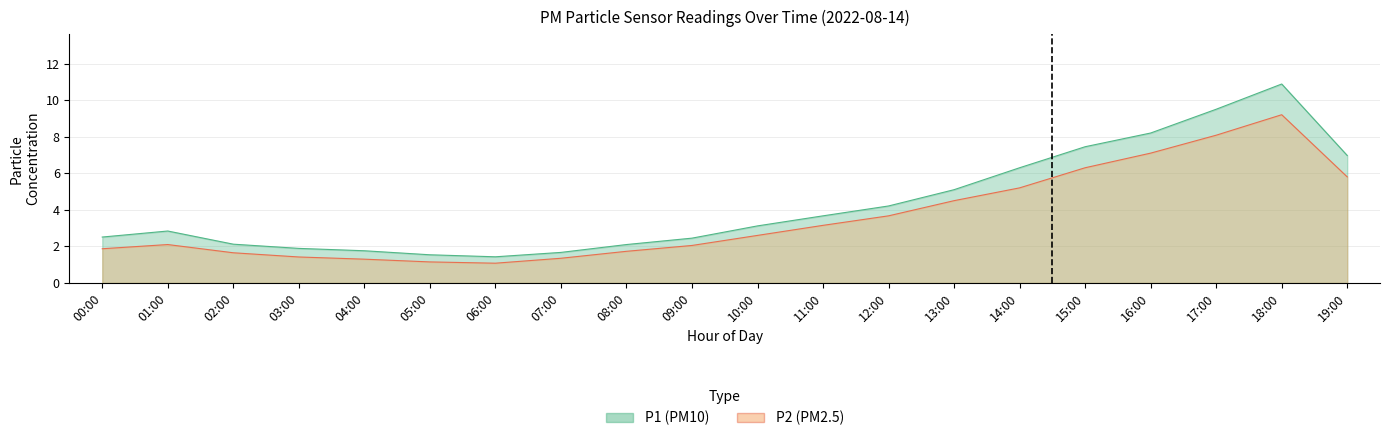

True or false: P2 and P1 intersect in this chart.

False